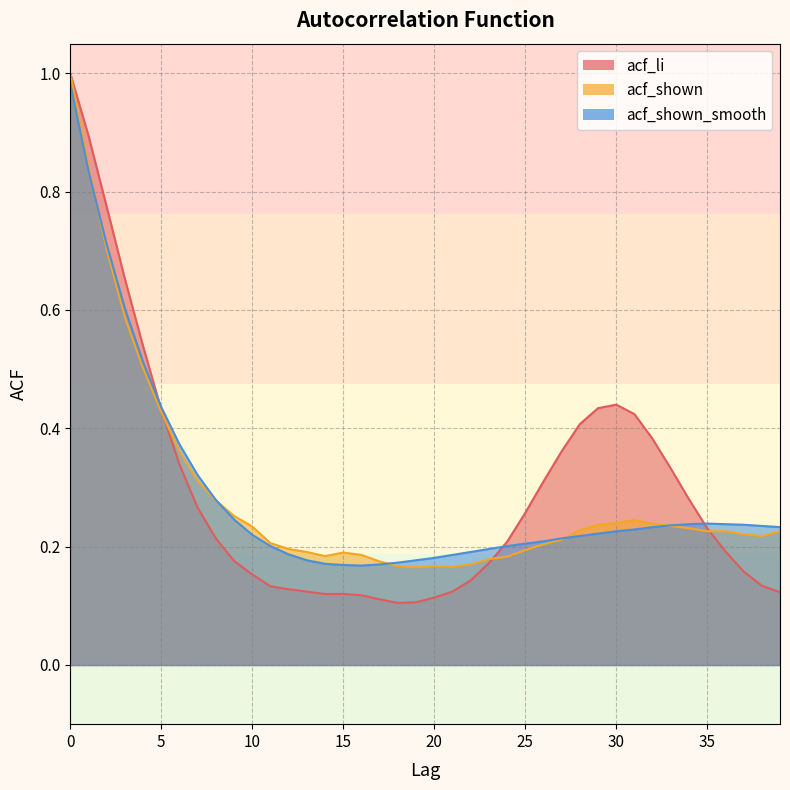

Between 35 and 36, which is larger?

35